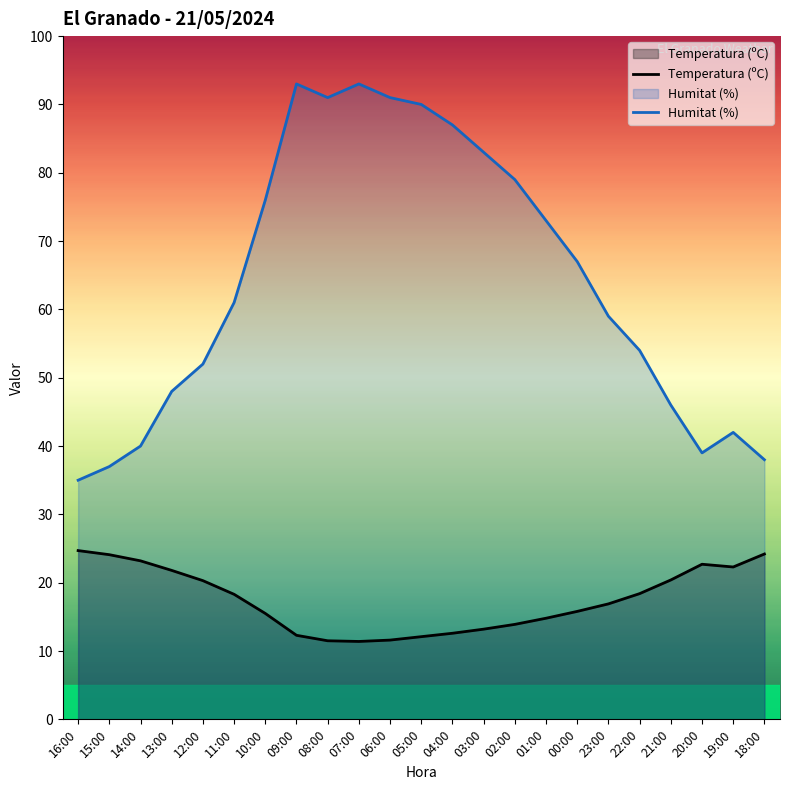

What is the sum of all Humitat (%) values?

1474.0